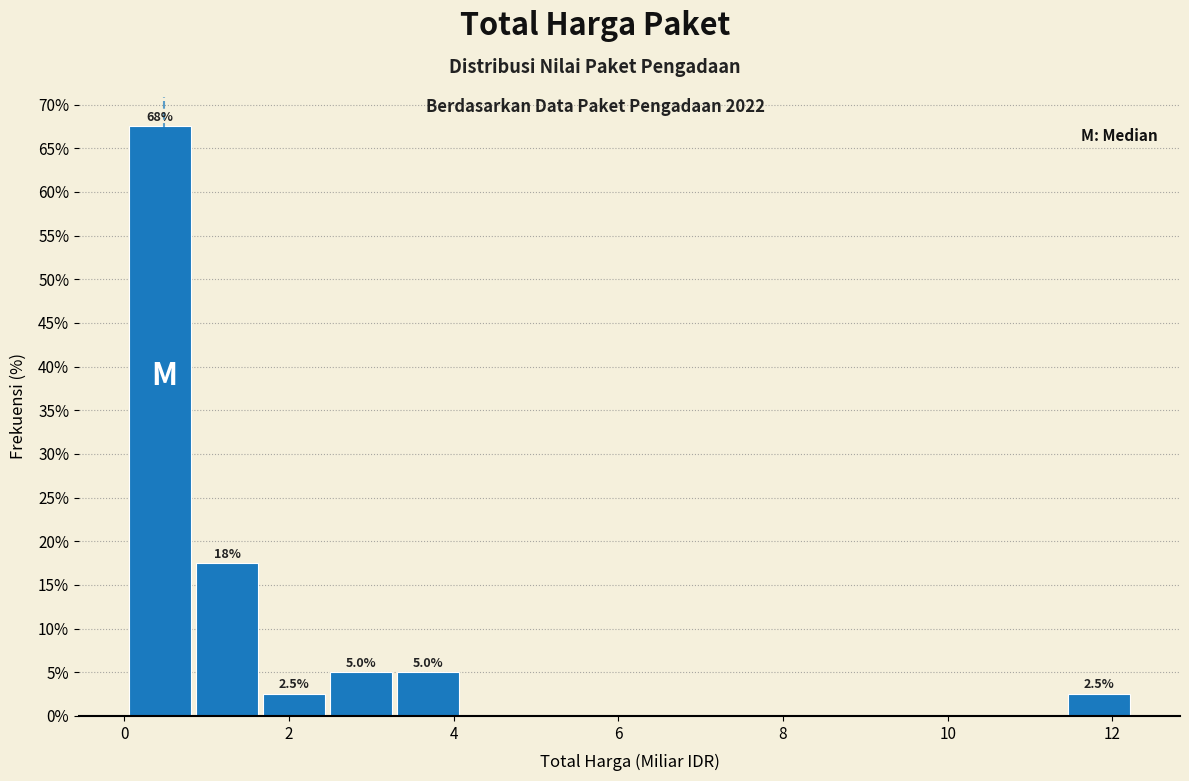

Over which range of the x-axis is the bar tallest?

0.0 to 0.8